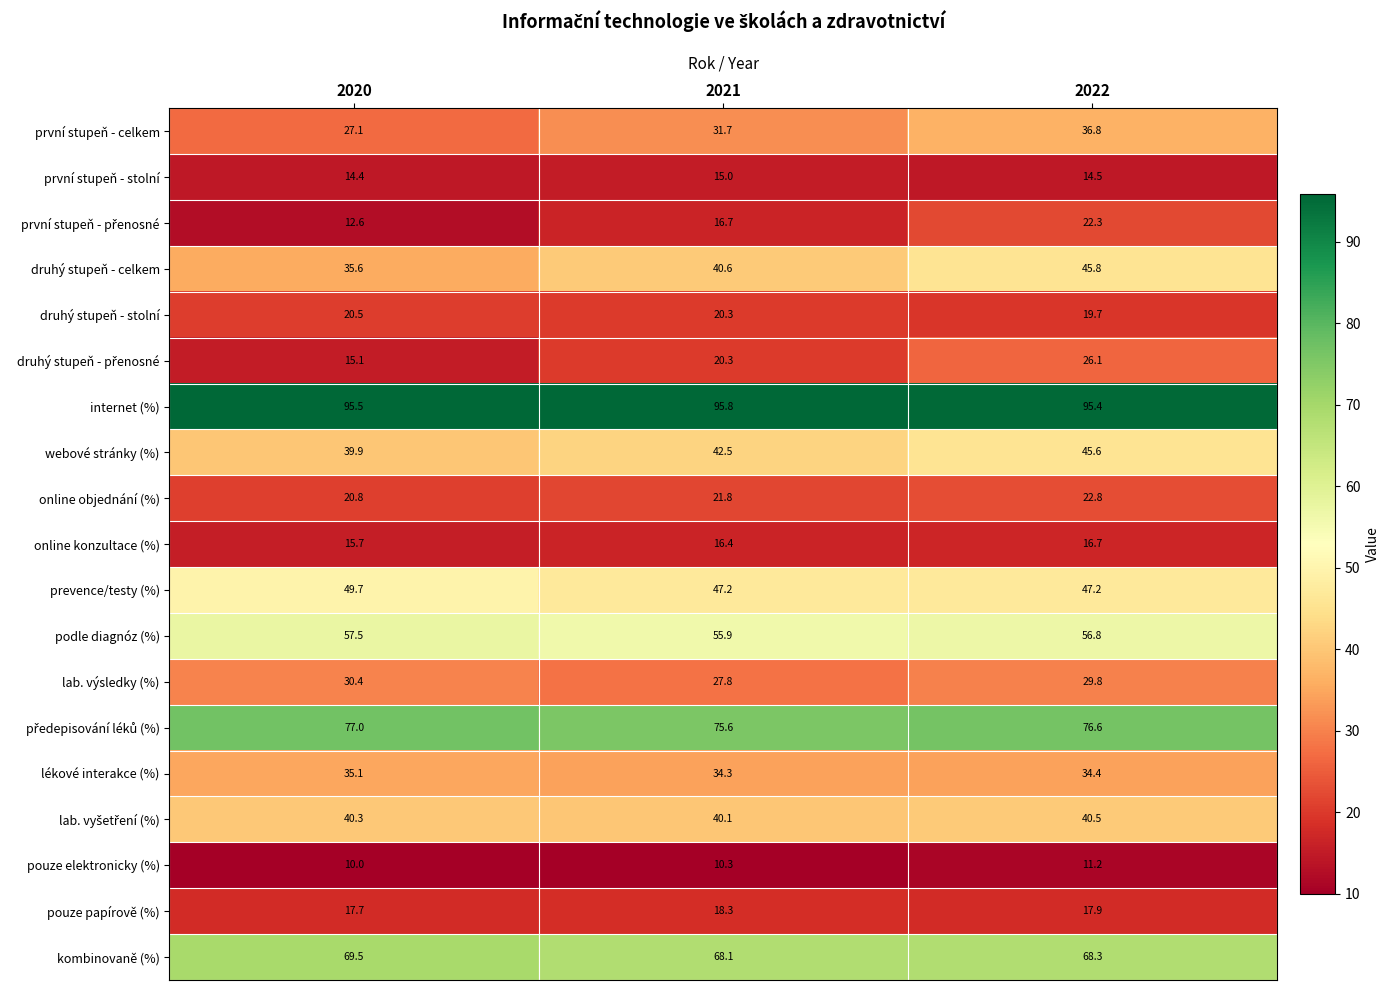

How many data points does each series have?

3